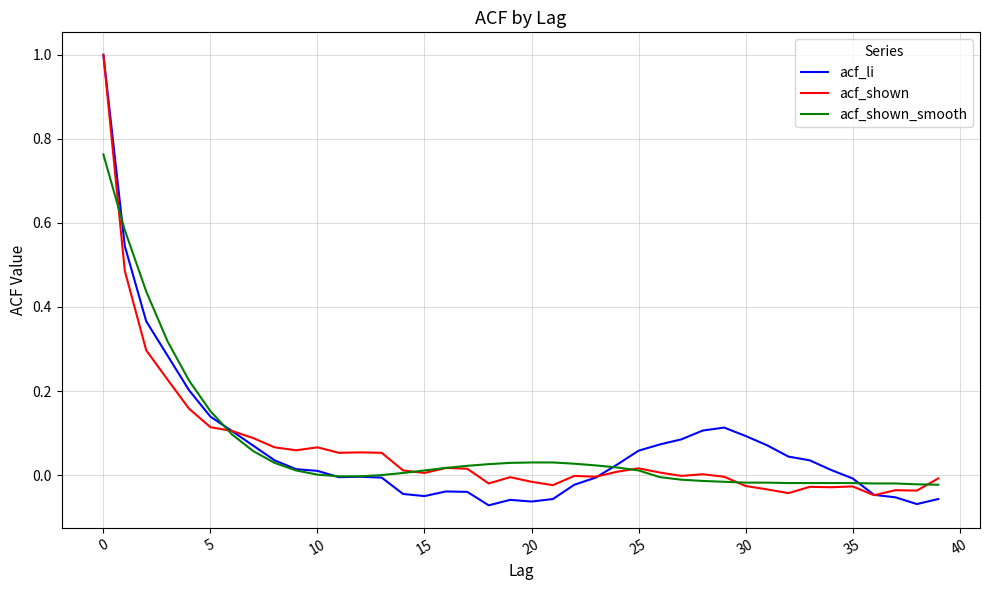

Which series has the widest spread of values?

acf_li